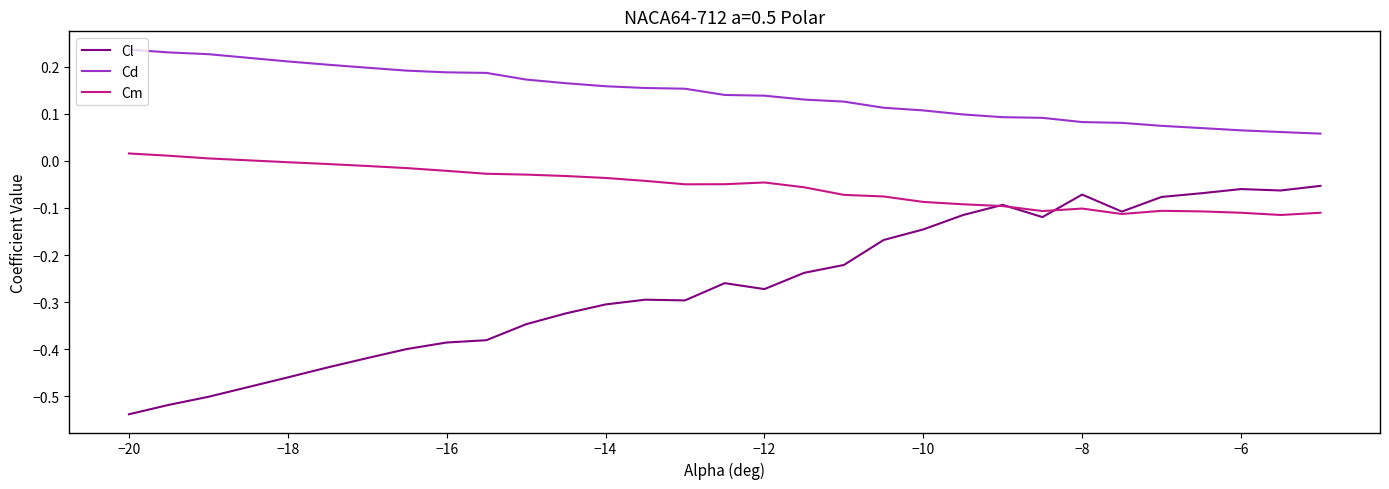

Which series has the largest total across all categories?

Cd